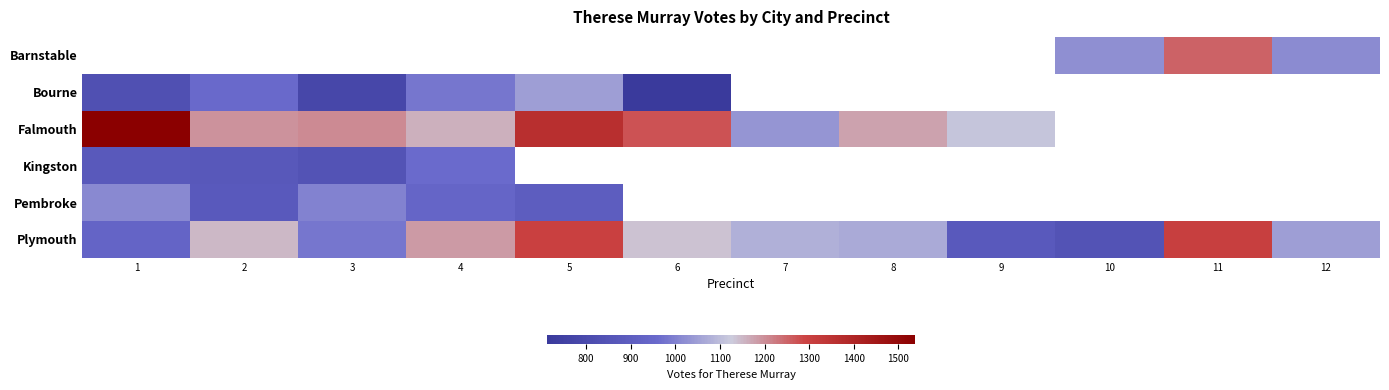

The value of Bourne at 4 is 246.0. True or false?

False